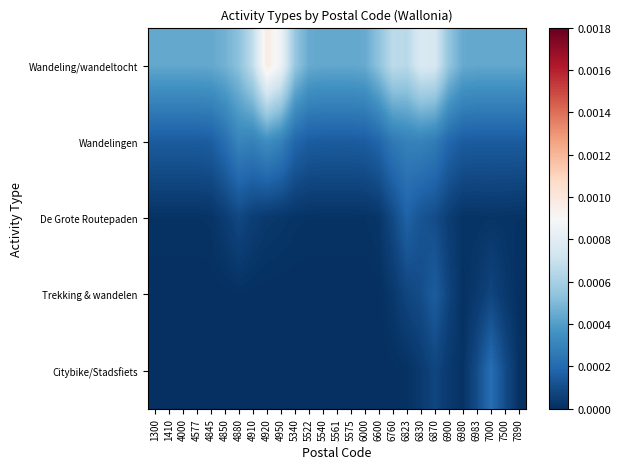

At how many categories does at least one series exceed 0?

27